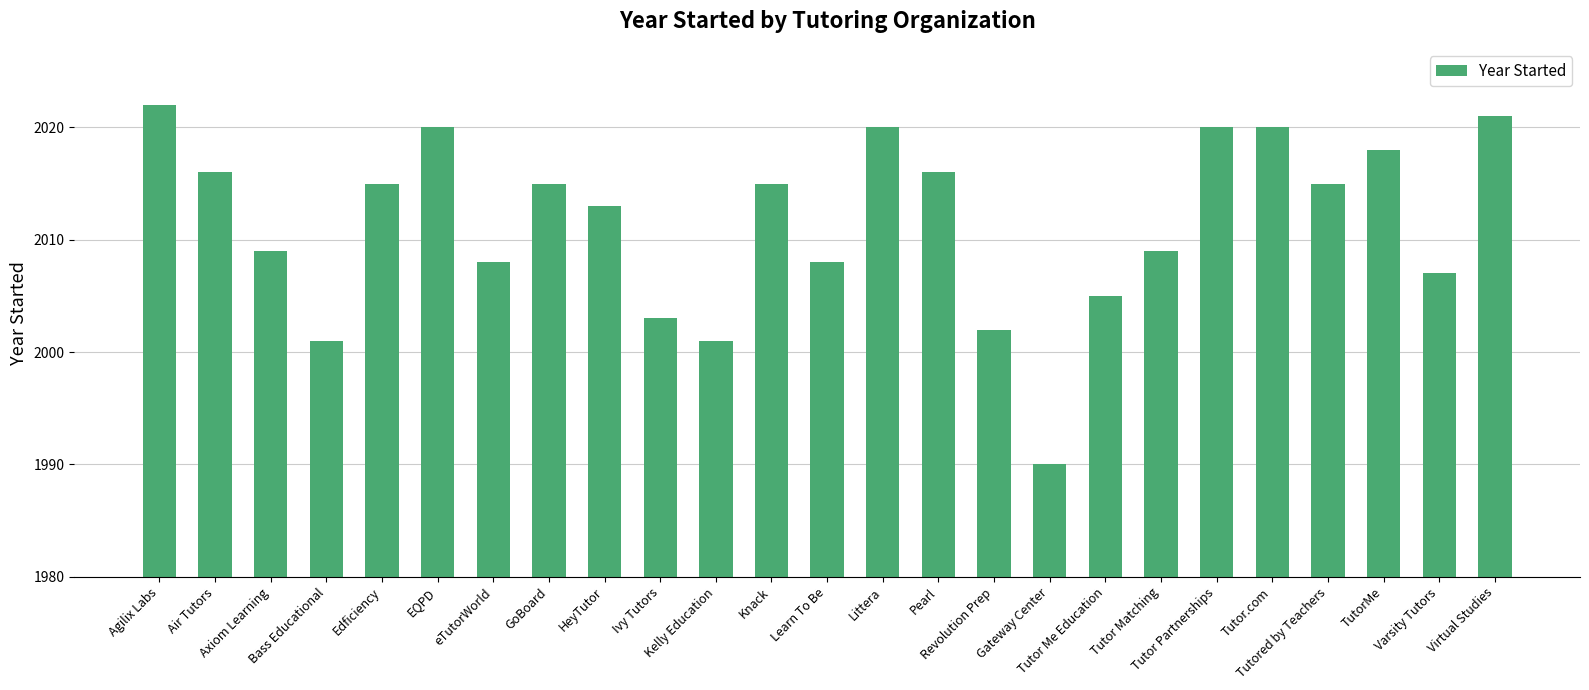

What is the greatest value displayed?

2022